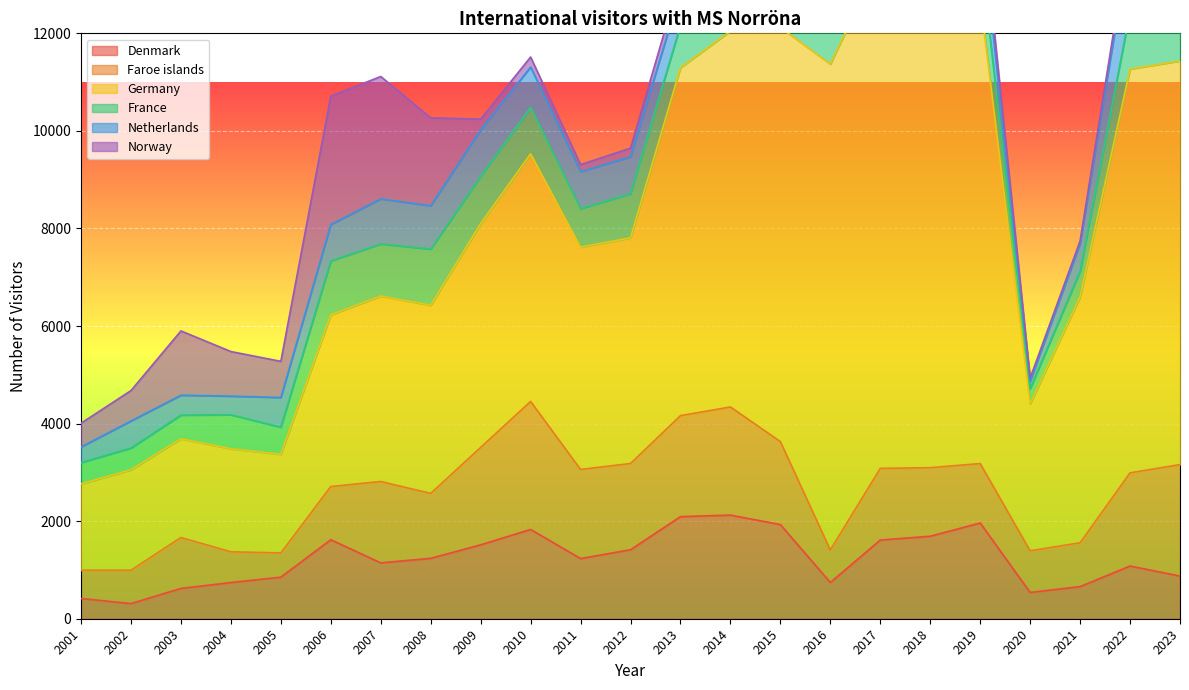

Which category has the lowest value in the Faroe islands series?

2005